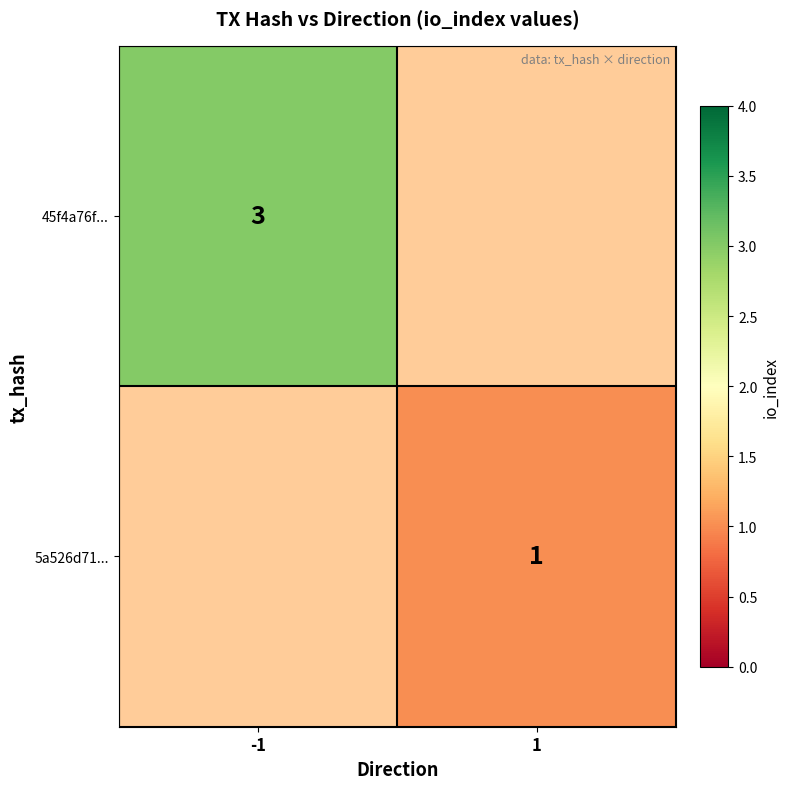

True or false: 5a526d71... has a value of 1 at 1.

True